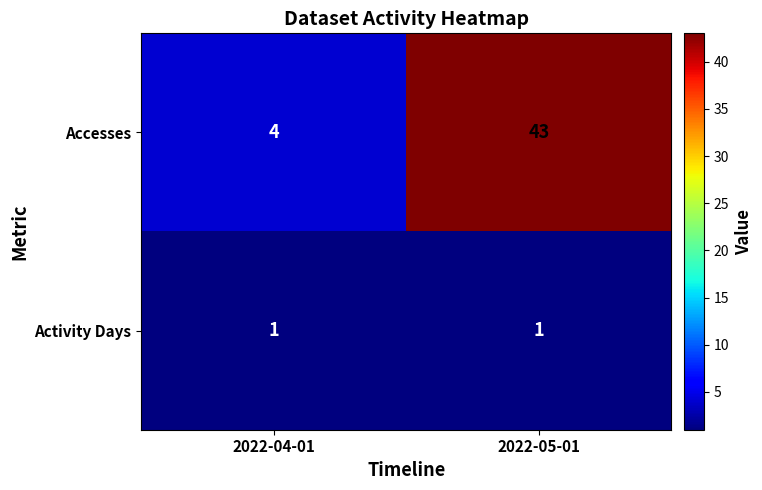

At which label is Accesses closest to 23?

2022-04-01